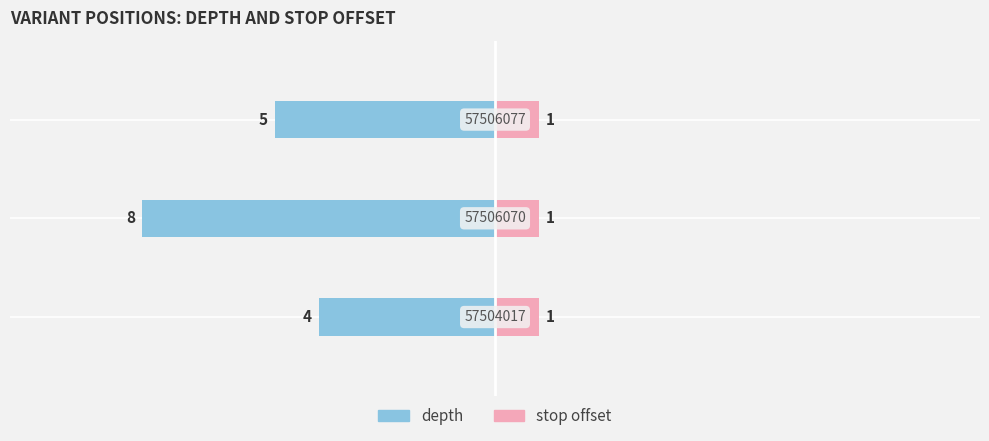

Is it true that stop offset equals 0.6 at −7.5?

False